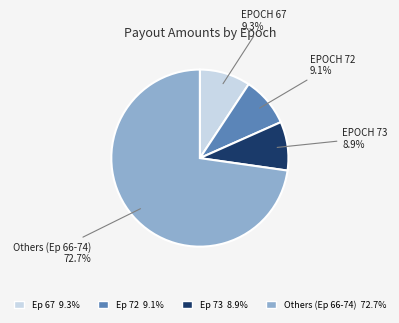

To the nearest percent, what is the average slice percentage?

25%